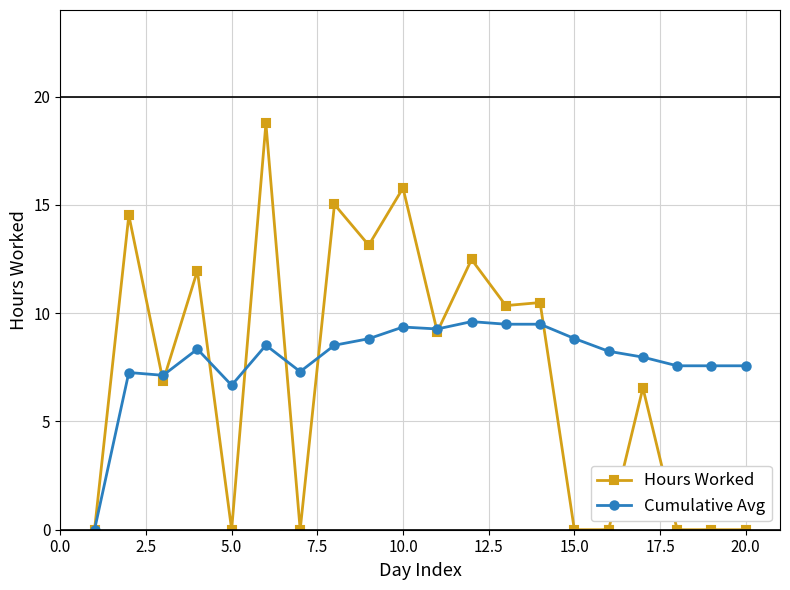

True or false: Cumulative Avg has more than 1 interior local peaks.

True